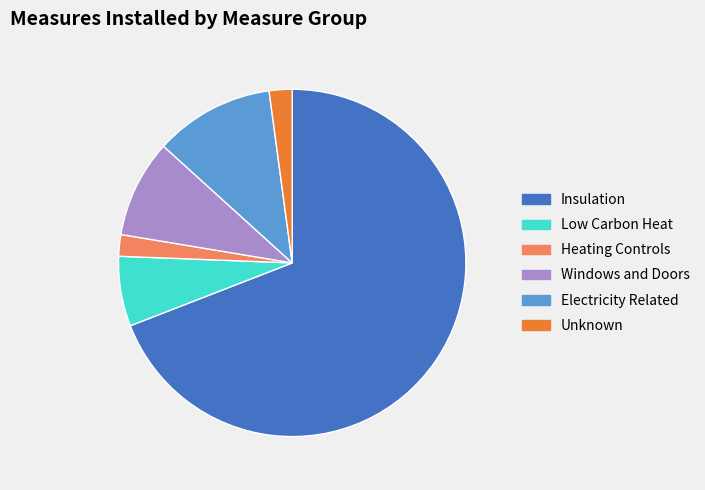

Is Insulation the majority of the pie?

Yes